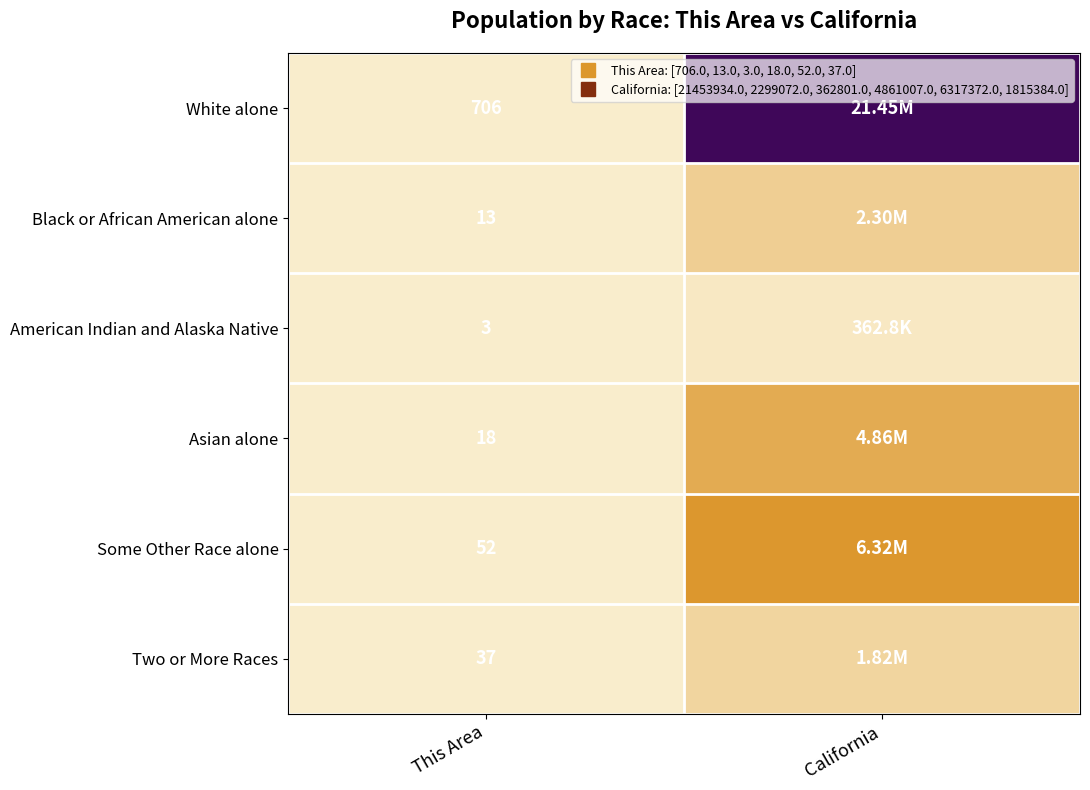

Which has a higher value, This Area or California?

California